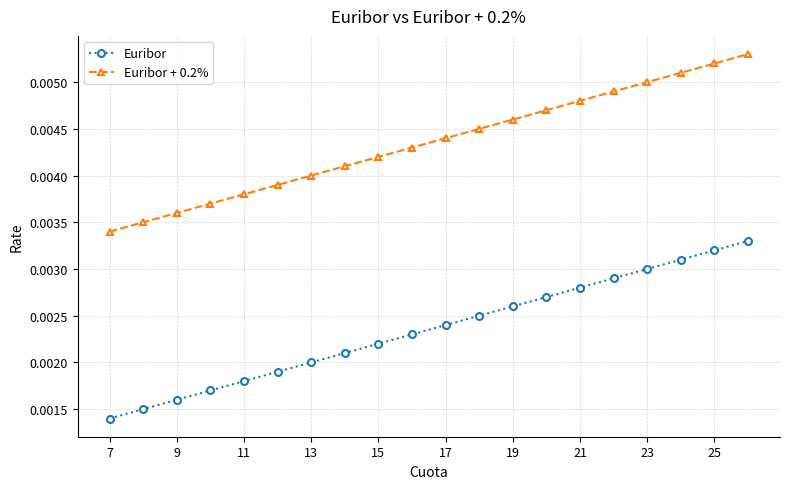

True or false: Euribor has more than 2 points higher than both neighbors.

False